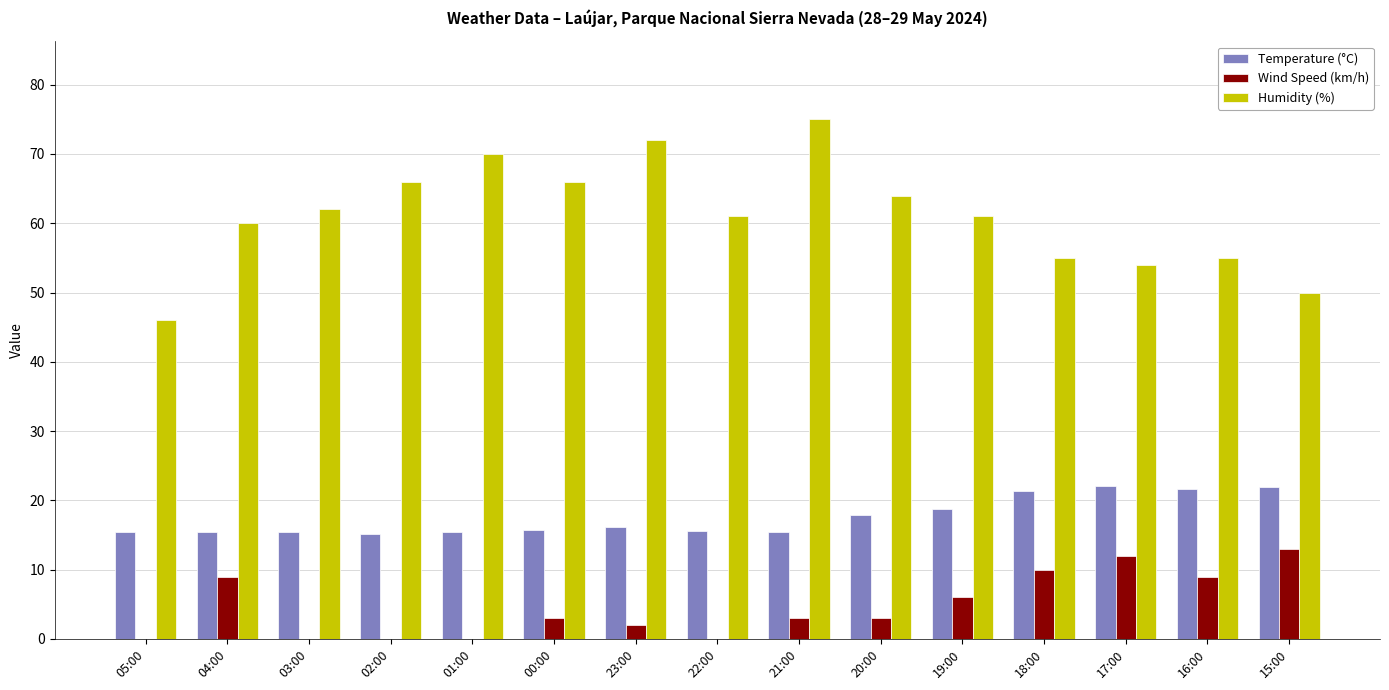

What is the sum of all Wind Speed (km/h) values?

70.0